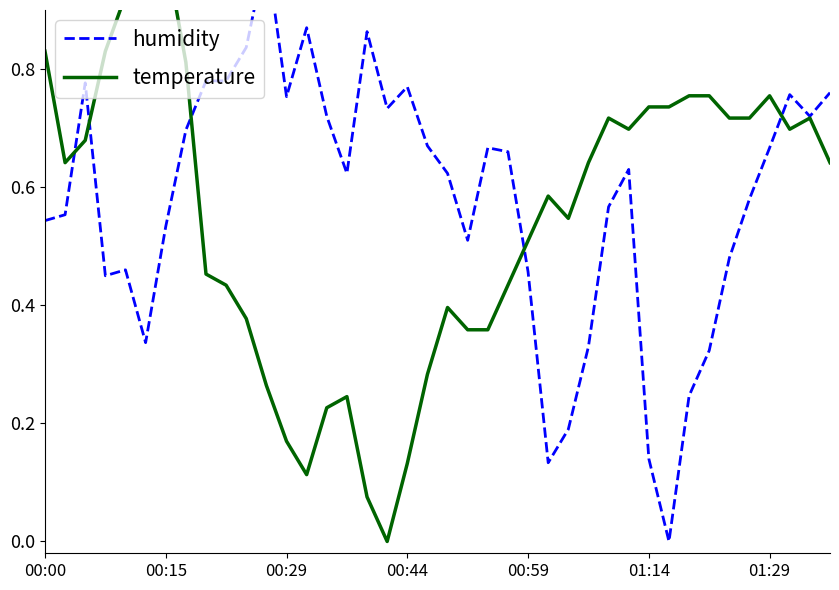

Rank the series at 00:44 from highest to lowest value.

humidity, temperature